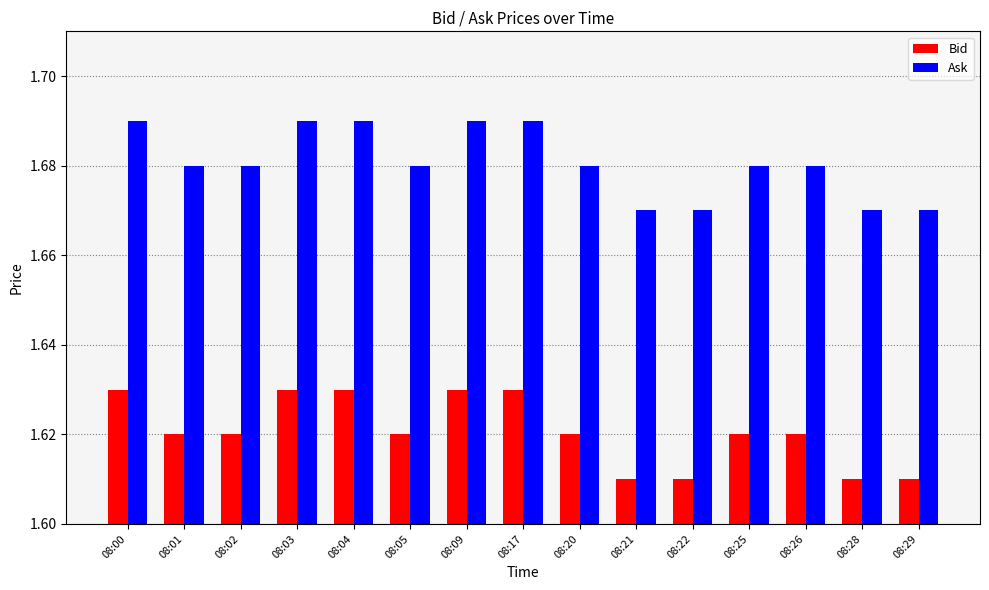

Is the value of Bid at 08:17 greater than the value of Ask at 08:09?

No